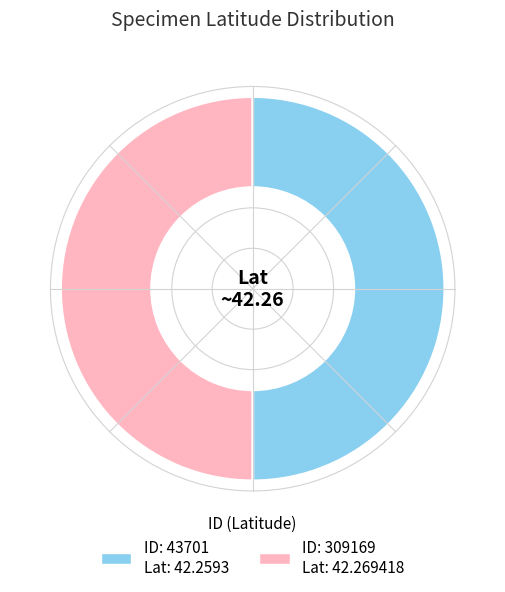

How many segments does this pie chart have?

2